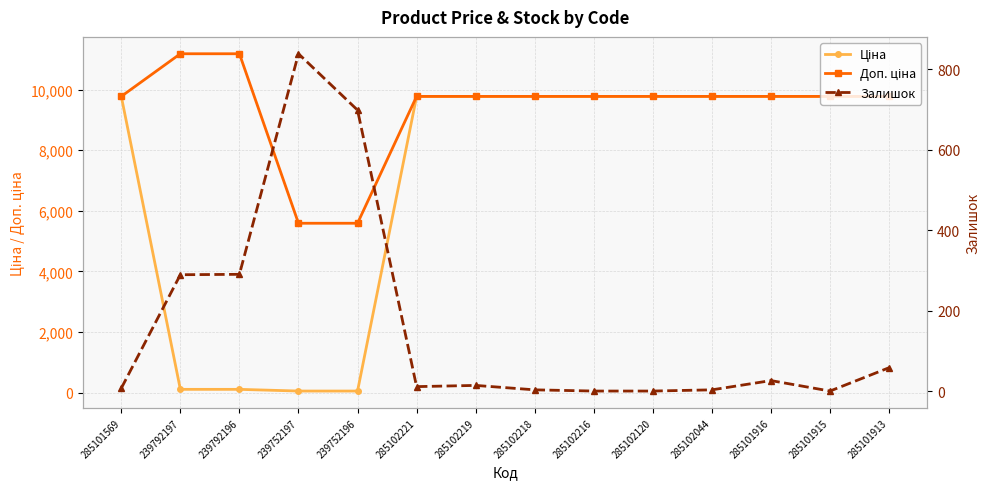

Which series has the widest spread of values?

Ціна